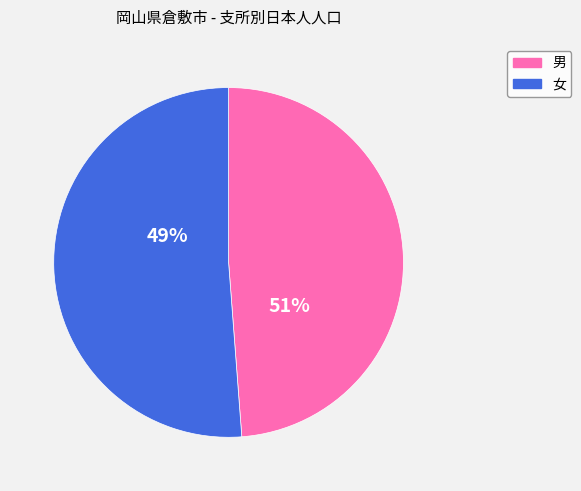

Is it true that 児島支所 is 6% of the pie?

False